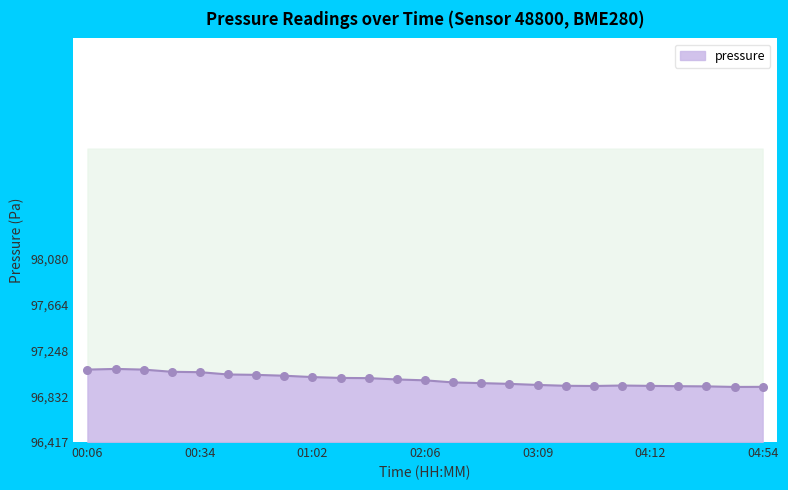

Between 04:54 and 00:06, which is larger?

00:06